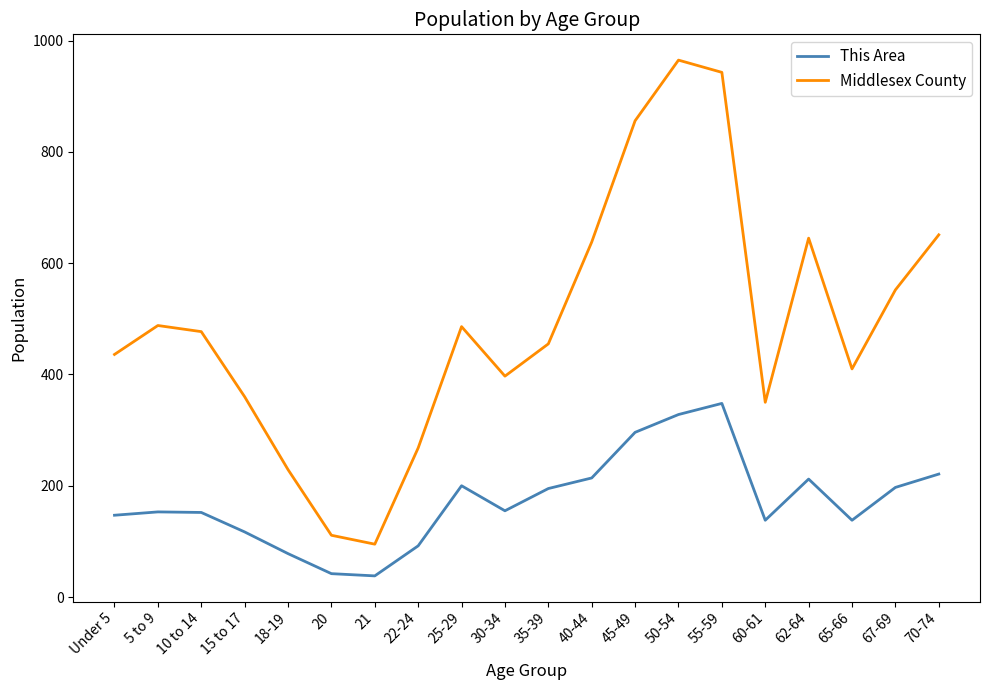

Where is Middlesex County nearest to the value 530?

67-69